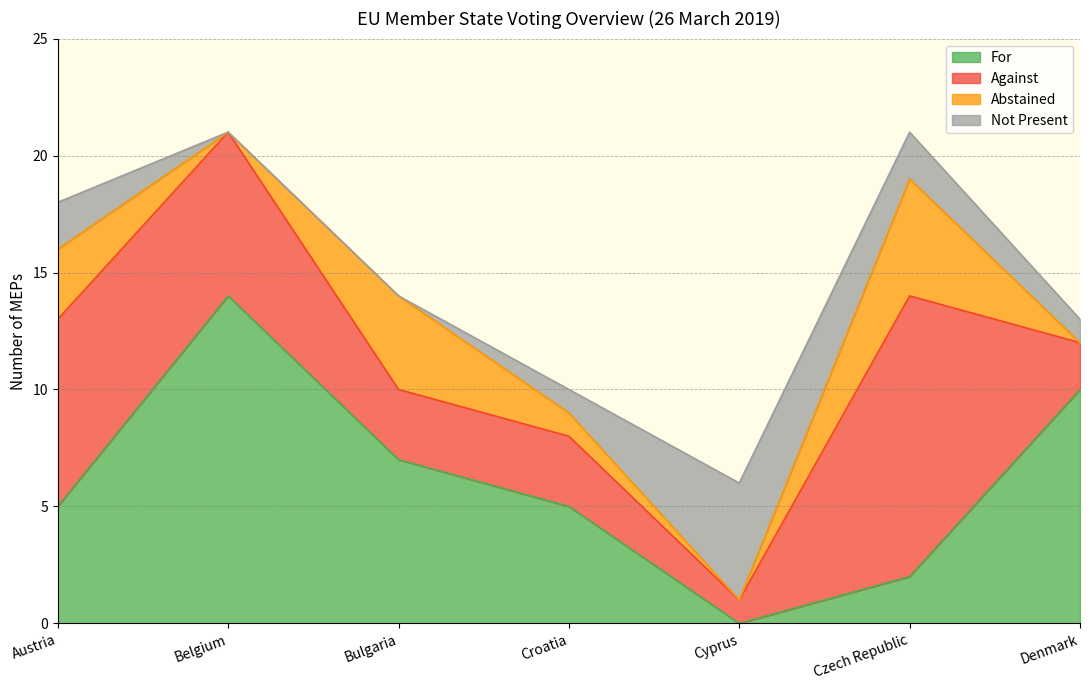

How many lines are shown in the chart?

4